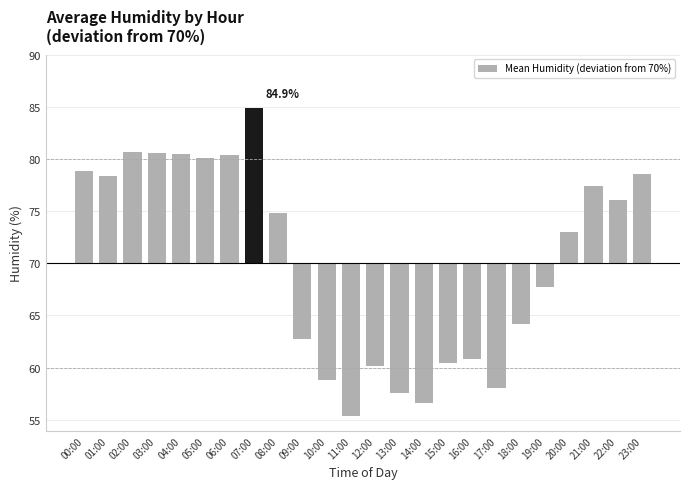

Is it true that the value at 14:00 is -20.5?

False